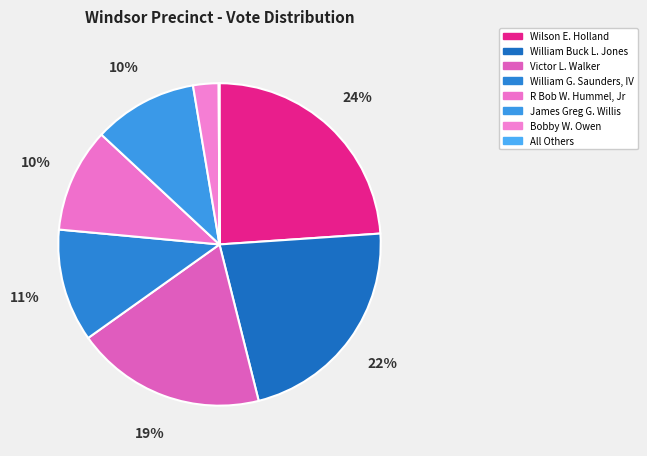

Combined, do Victor L. Walker and Bobby W. Owen account for over 50%?

No